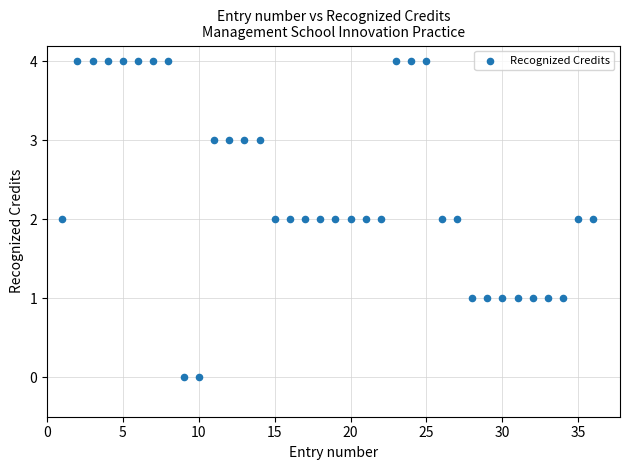

What is the range of X values (max minus min)?

35